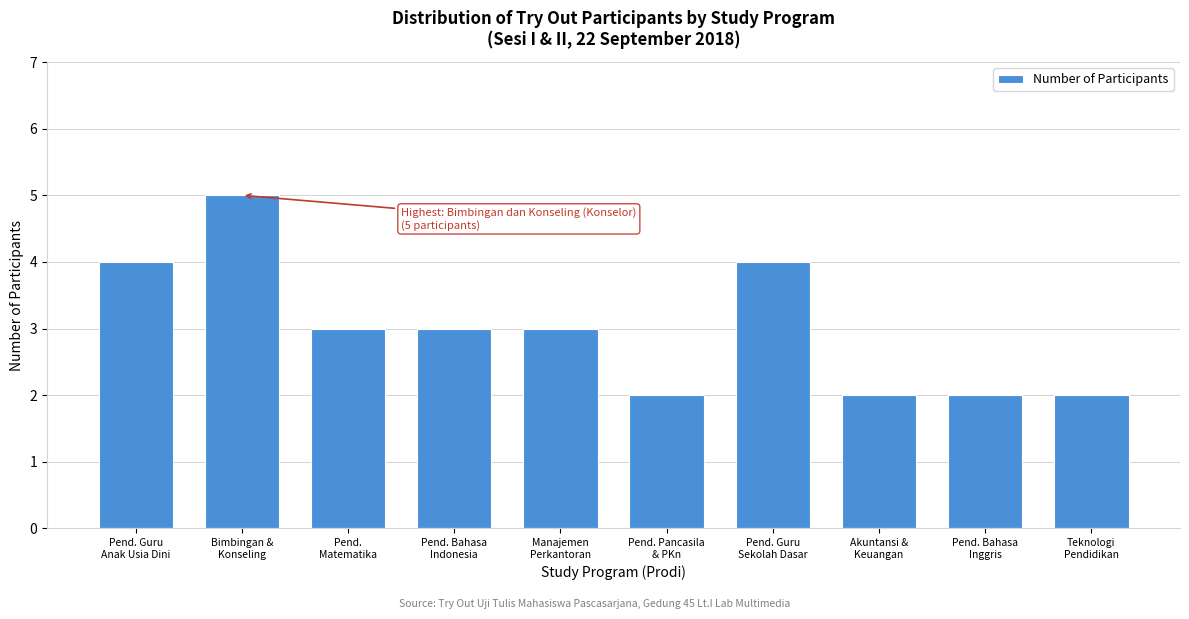

Reading left to right, extract all data points from this chart.

4	5	3	3	3	2	4	2	2	2